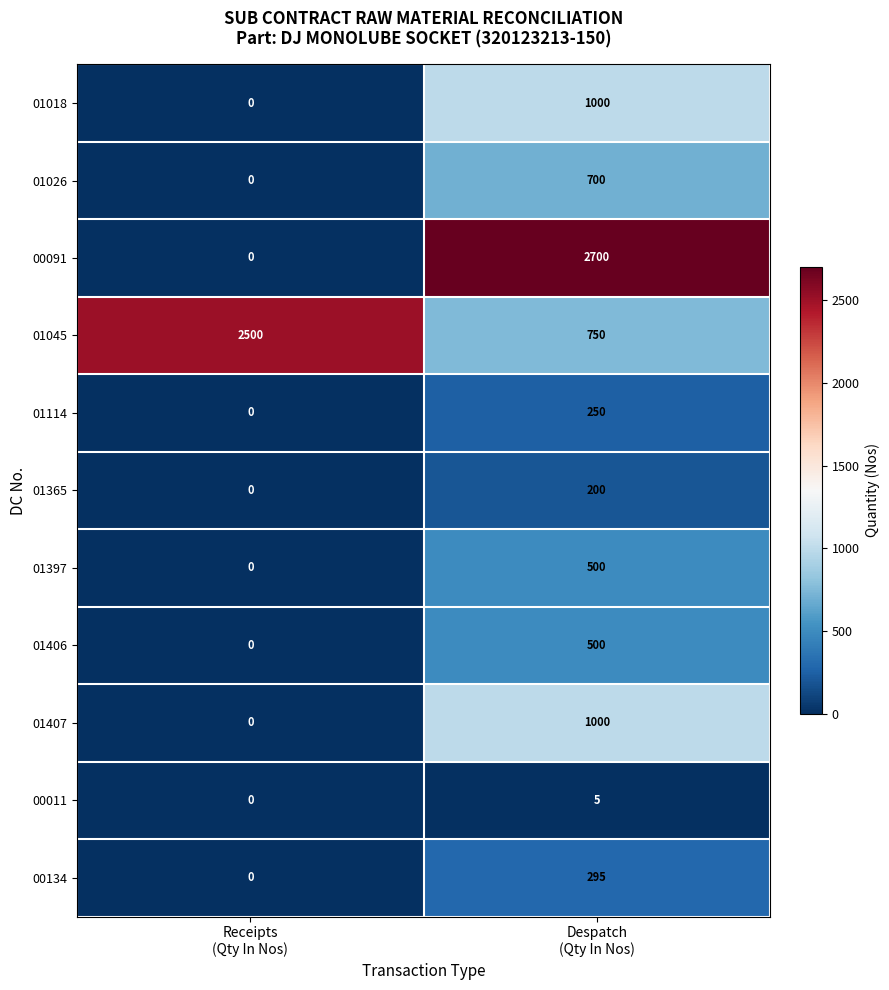

What is the greatest value displayed?

2700